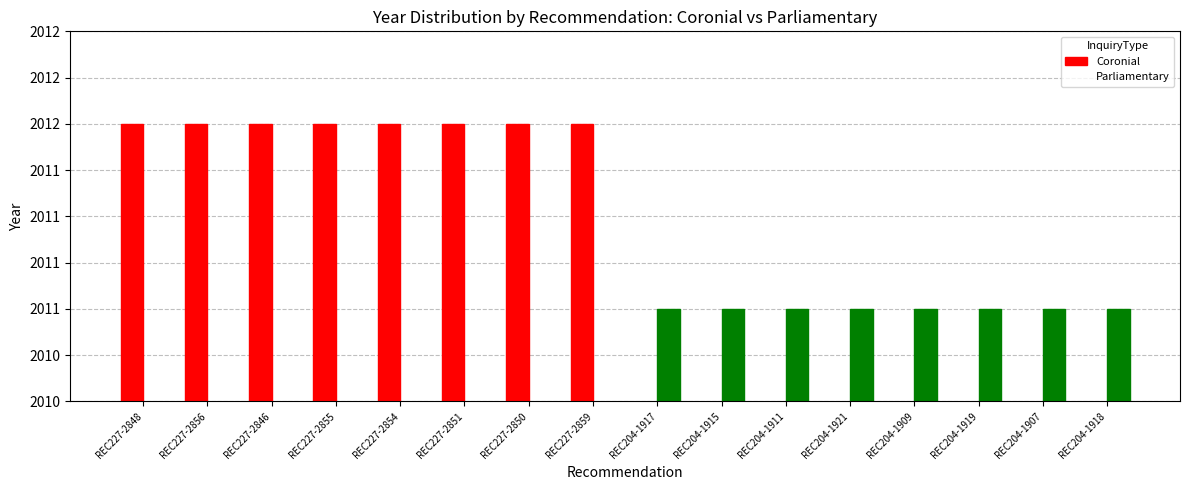

Reading right to left, what are all the values shown in this chart?

Coronial: 0	0	0	0	0	0	0	0	2012	2012	2012	2012	2012	2012	2012	2012
Parliamentary: 2011	2011	2011	2011	2011	2011	2011	2011	0	0	0	0	0	0	0	0